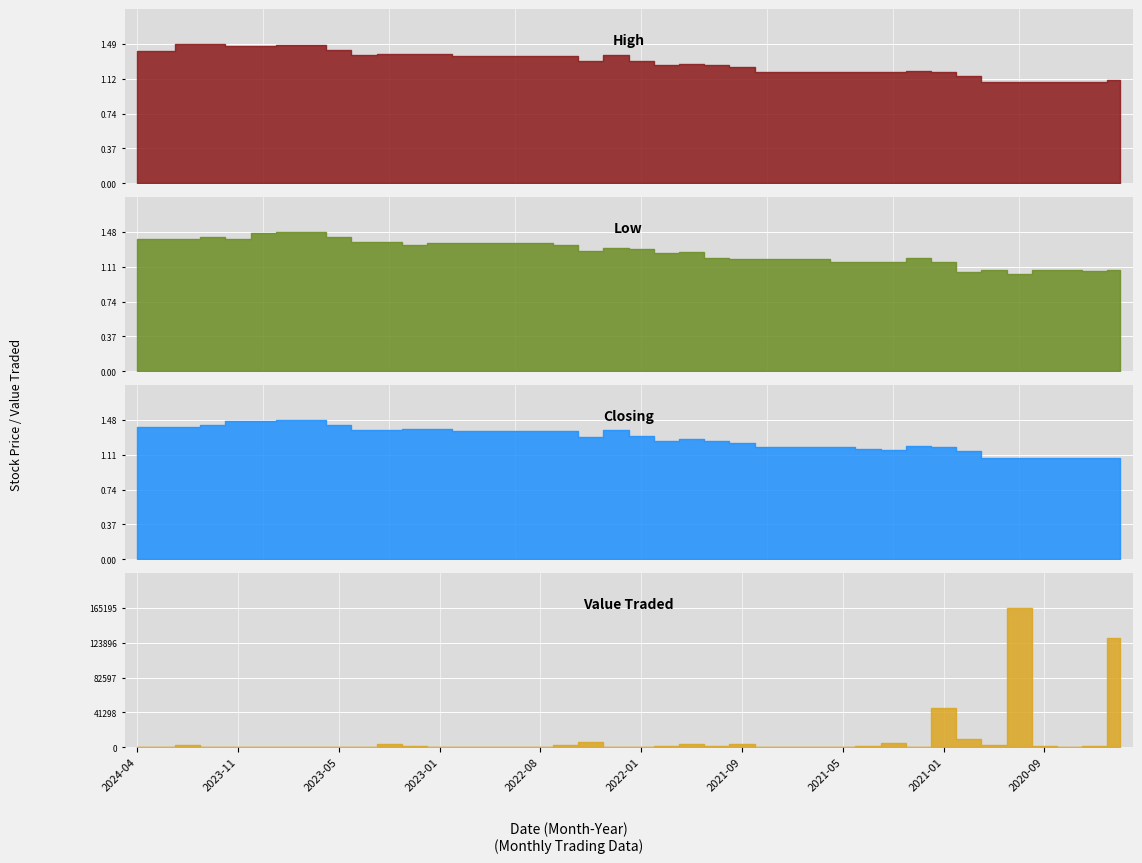

Count the Closing values in the range 1 to 2.

40